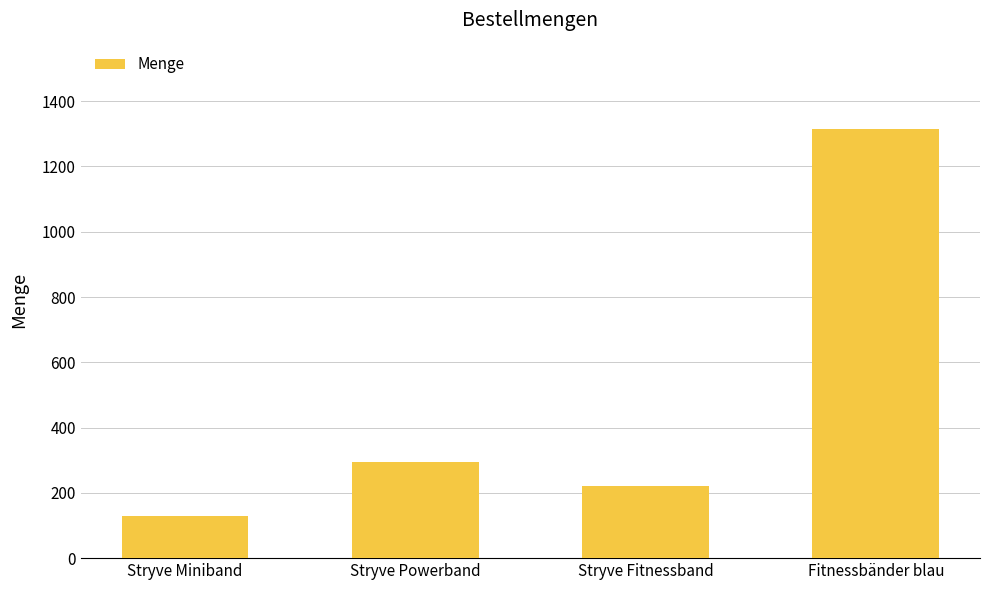

What is the average value?

490